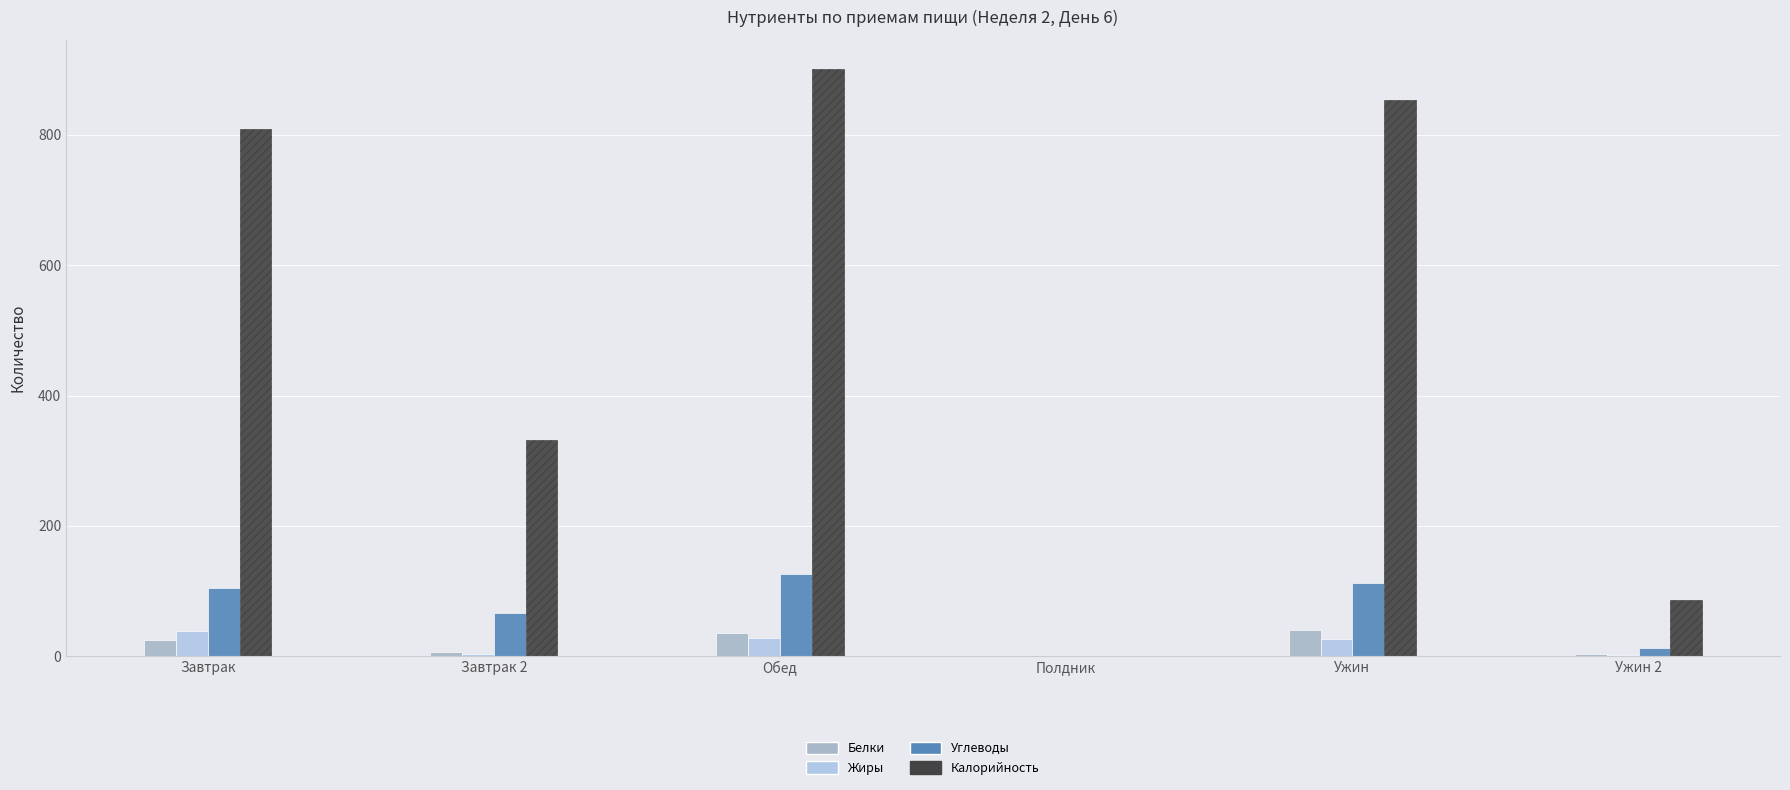

Reading left to right, what are all the values shown in this chart?

Белки: Завтрак=24.4	Завтрак 2=7.3	Обед=35.4	Полдник=0.0	Ужин=40.1	Ужин 2=3.3
Жиры: Завтрак=38.9	Завтрак 2=3.6	Обед=28.2	Полдник=0.0	Ужин=26.2	Ужин 2=2.5
Углеводы: Завтрак=105.3	Завтрак 2=66.3	Обед=126.0	Полдник=0.0	Ужин=112.3	Ужин 2=12.6
Калорийность: Завтрак=809.4	Завтрак 2=332.0	Обед=900.9	Полдник=0.0	Ужин=854.1	Ужин 2=86.0